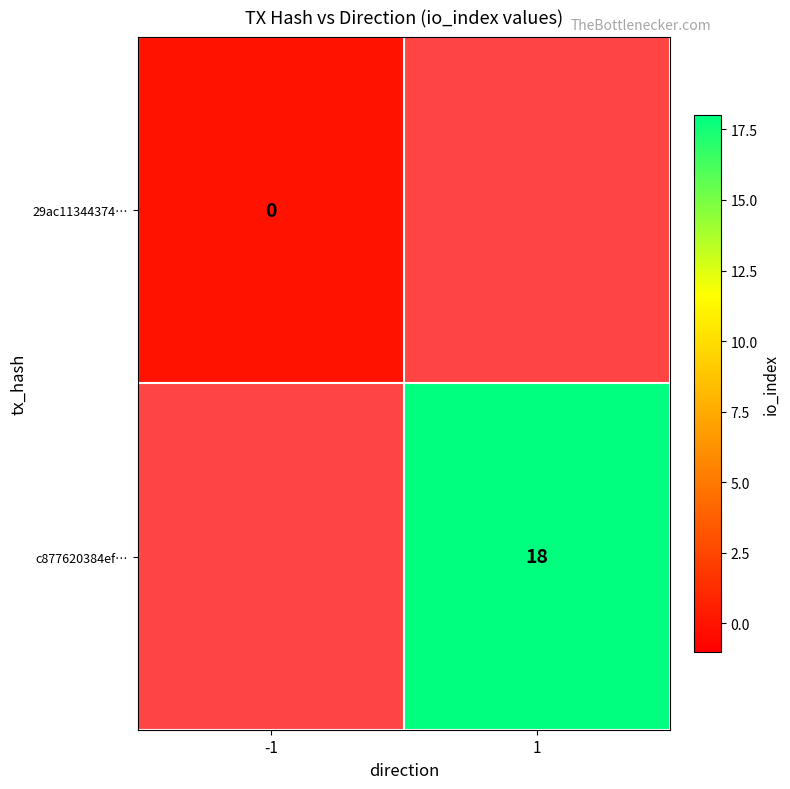

The value of c877620384ef… at 1 is 18. True or false?

True